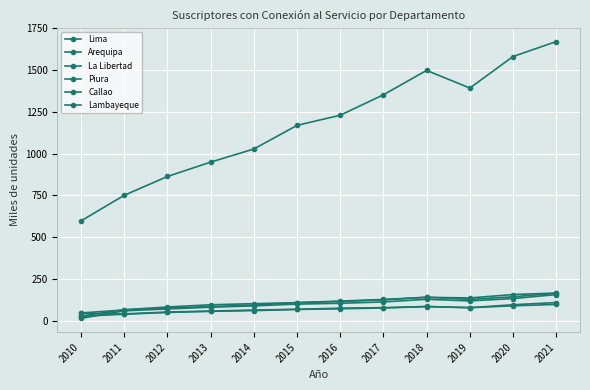

How many values in the Lambayeque series exceed 75?

6